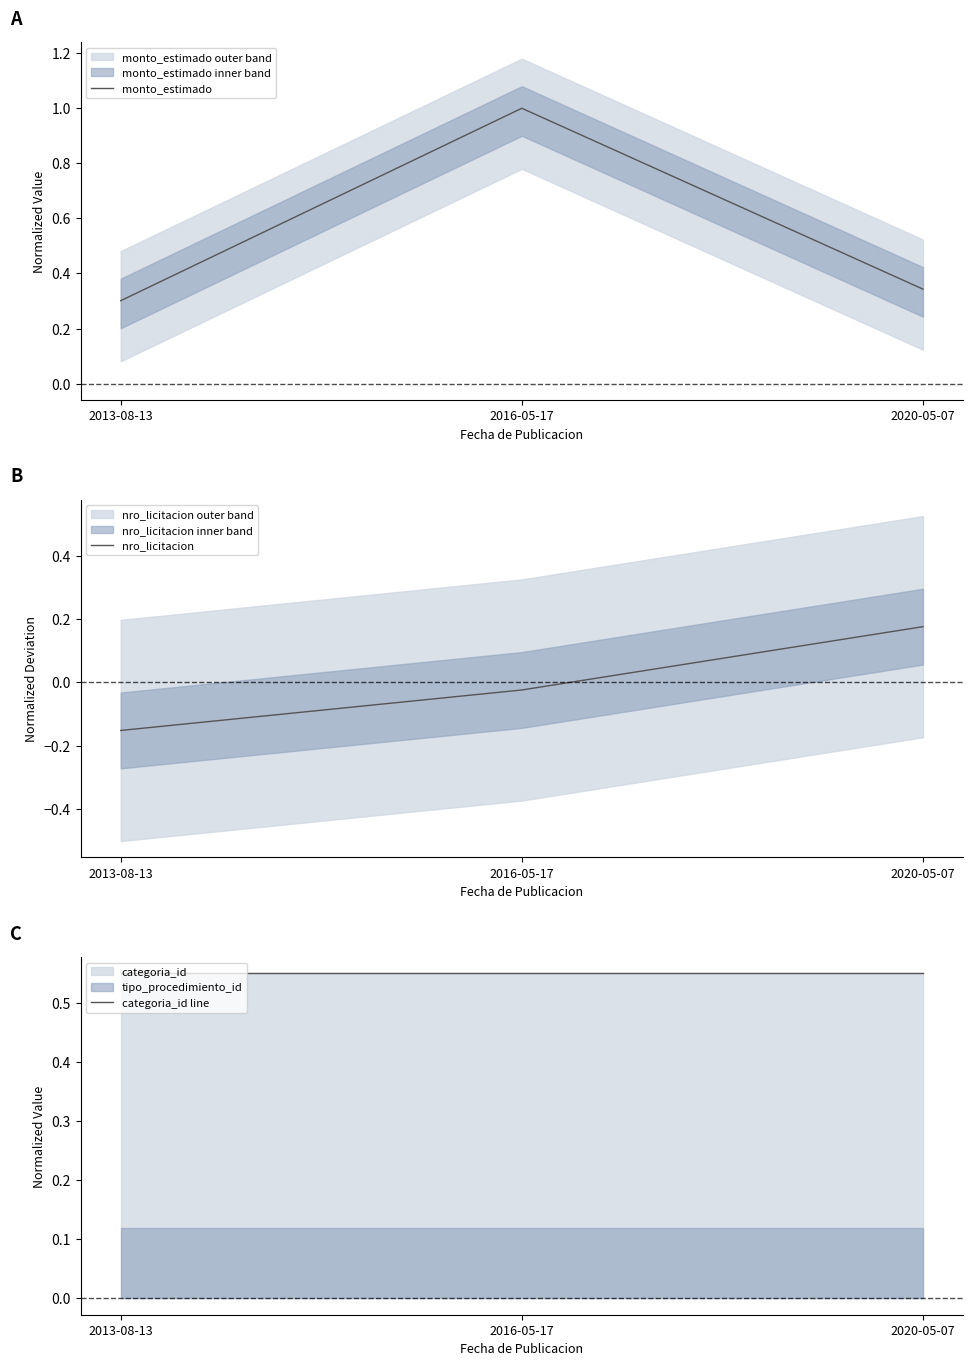

Rank the series by their maximum value, from lowest to highest.

nro_licitacion, categoria_id line, monto_estimado